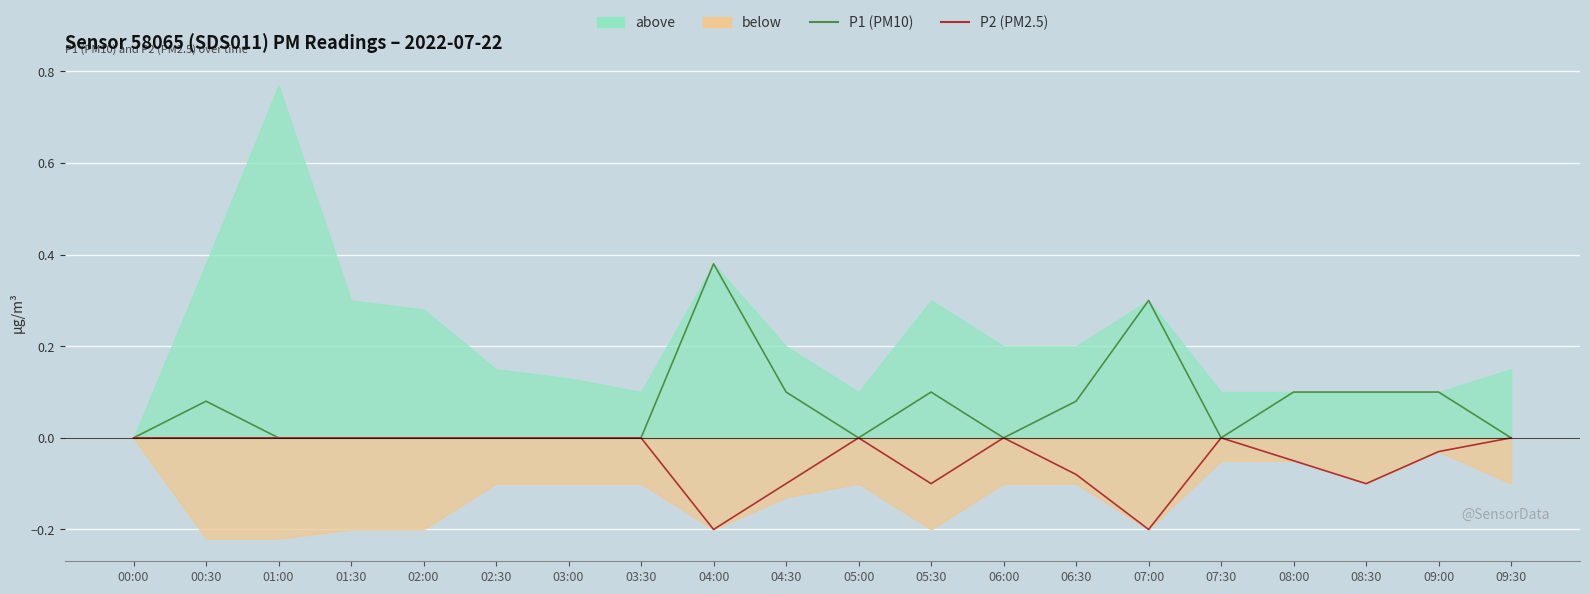

Reading left to right, what are all the values shown in this chart?

P1 (PM10): 00:00=0.0	00:30=0.1	01:00=0.0	01:30=0.0	02:00=0.0	02:30=0.0	03:00=0.0	03:30=0.0	04:00=0.4	04:30=0.1	05:00=0.0	05:30=0.1	06:00=0.0	06:30=0.1	07:00=0.3	07:30=0.0	08:00=0.1	08:30=0.1	09:00=0.1	09:30=0.0
P2 (PM2.5): 00:00=-0.0	00:30=-0.0	01:00=-0.0	01:30=-0.0	02:00=-0.0	02:30=-0.0	03:00=-0.0	03:30=-0.0	04:00=-0.2	04:30=-0.1	05:00=-0.0	05:30=-0.1	06:00=-0.0	06:30=-0.1	07:00=-0.2	07:30=-0.0	08:00=-0.1	08:30=-0.1	09:00=-0.0	09:30=-0.0